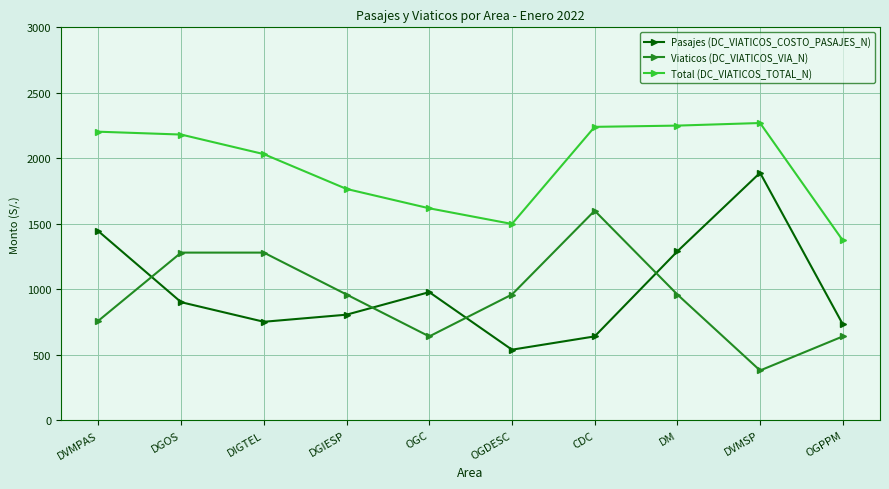

Where is the first local maximum for Pasajes (DC_VIATICOS_COSTO_PASAJES_N)?

OGC